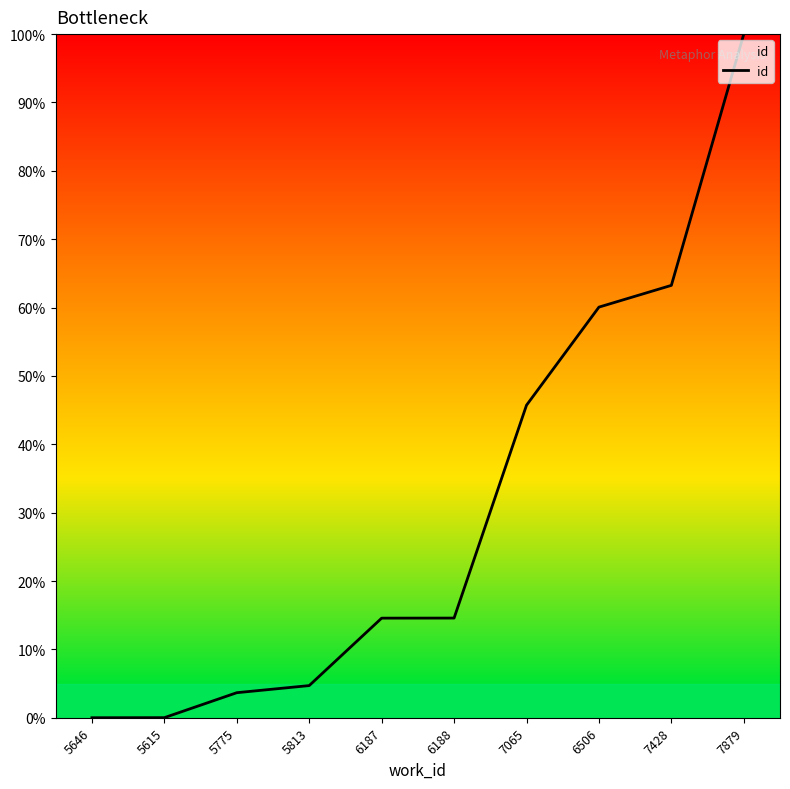

The value at 6187 is 10.1. True or false?

False